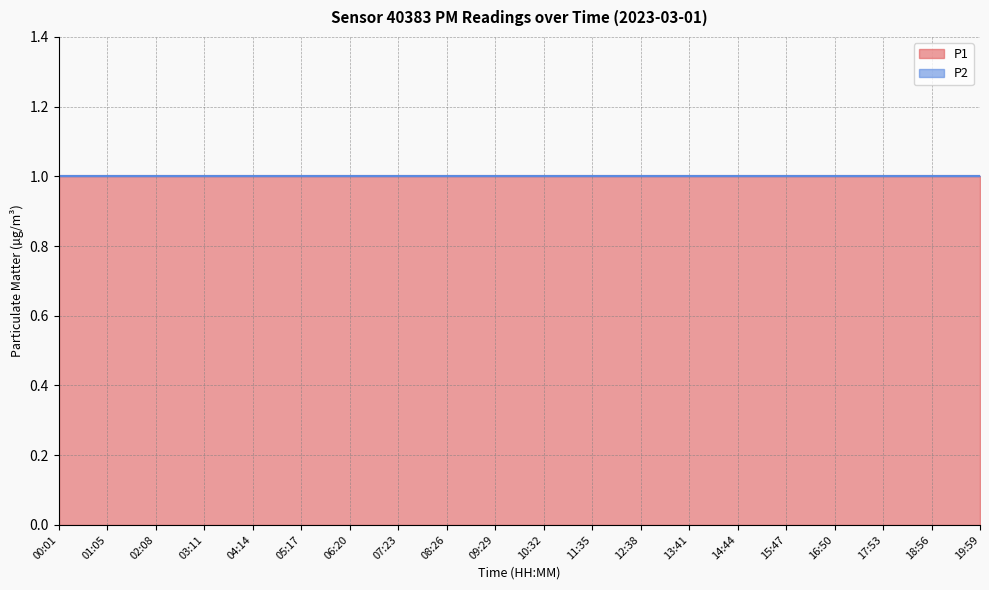

Which series has the largest total across all categories?

P1